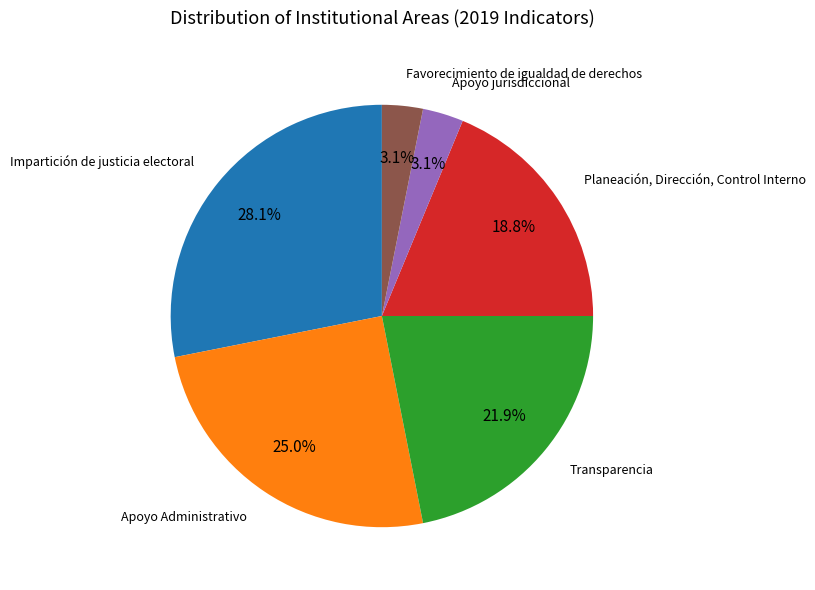

How many segments does this pie chart have?

6